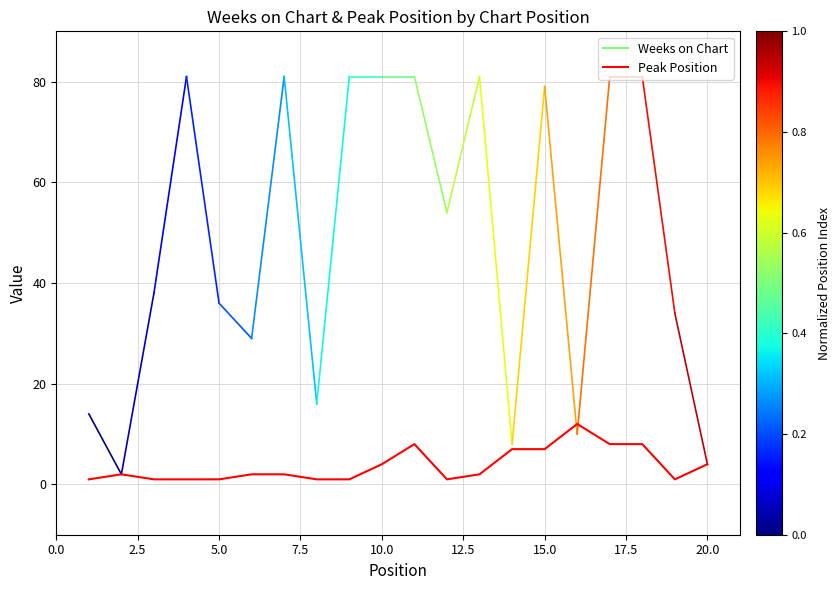

What is the minimum value shown in the chart?

1